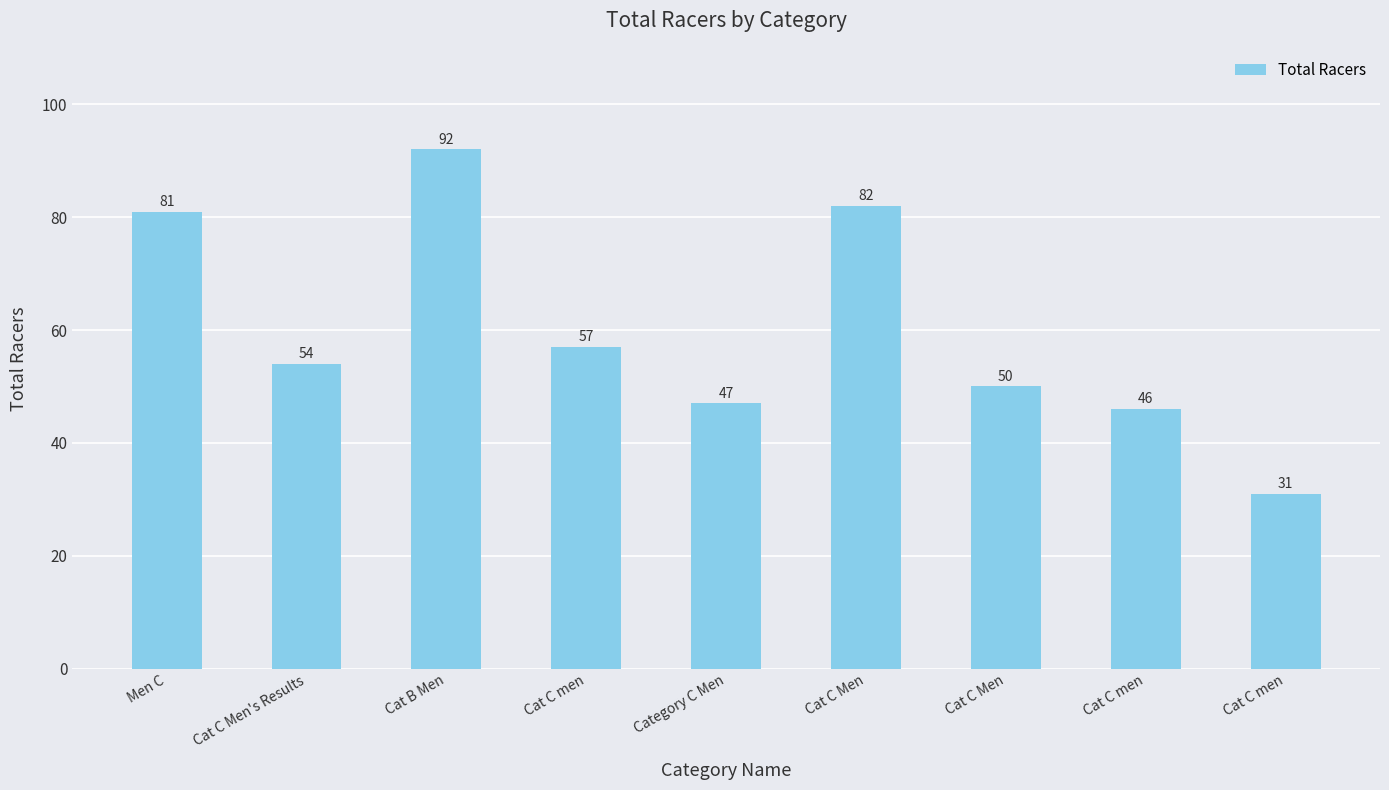

What is the average value?

60